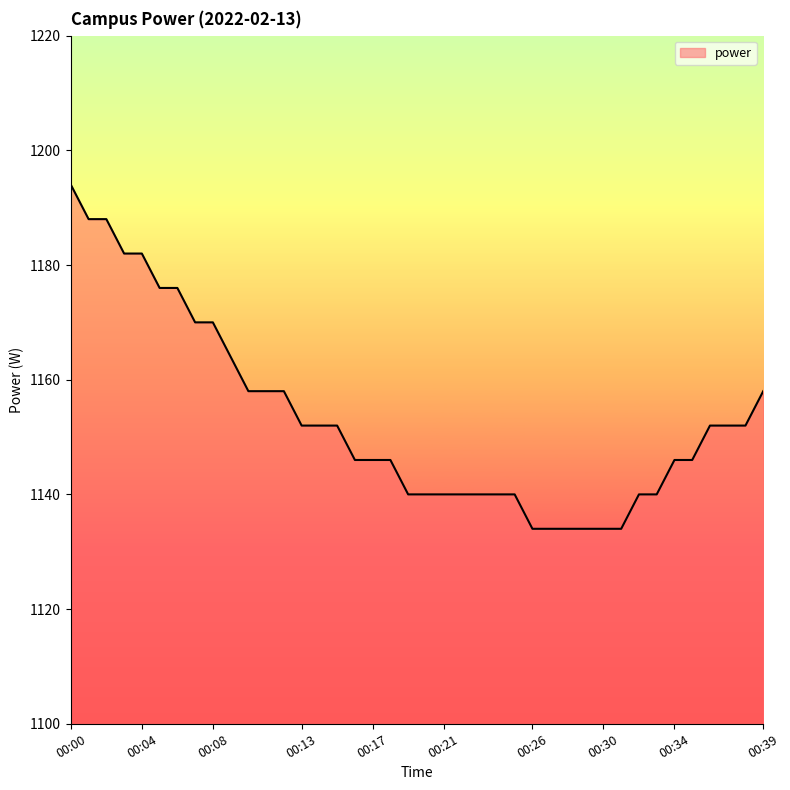

What is the smallest value displayed?

1134